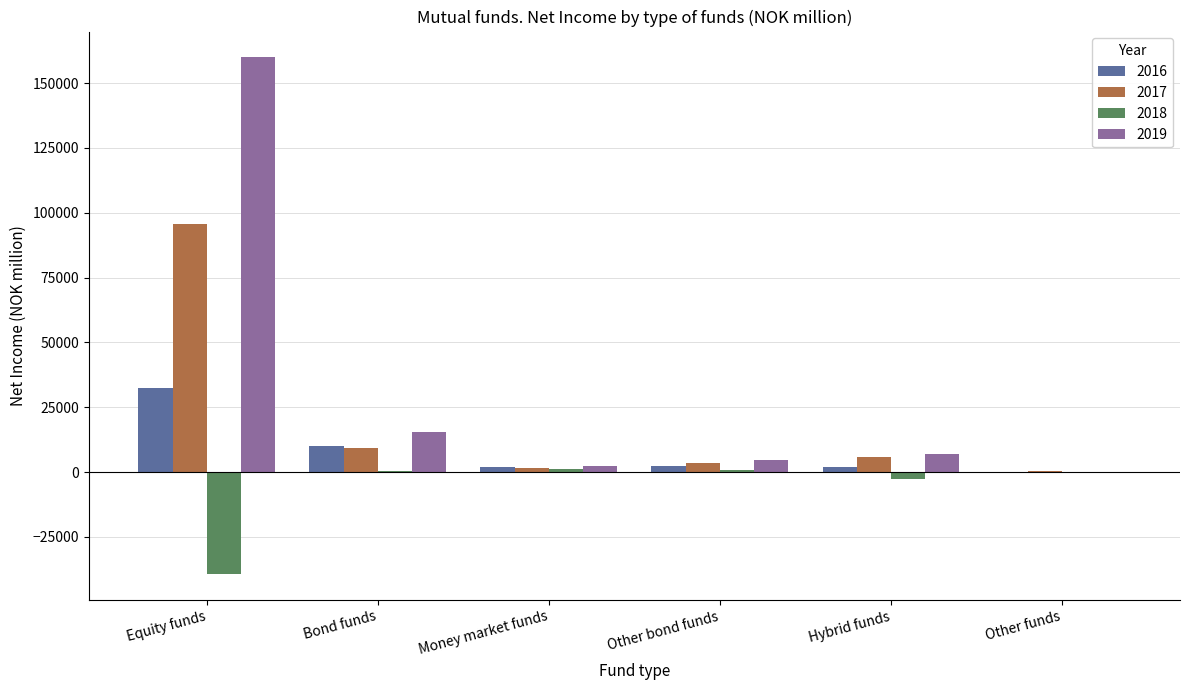

Is the value of 2019 at Money market funds greater than the value of 2017 at Hybrid funds?

No